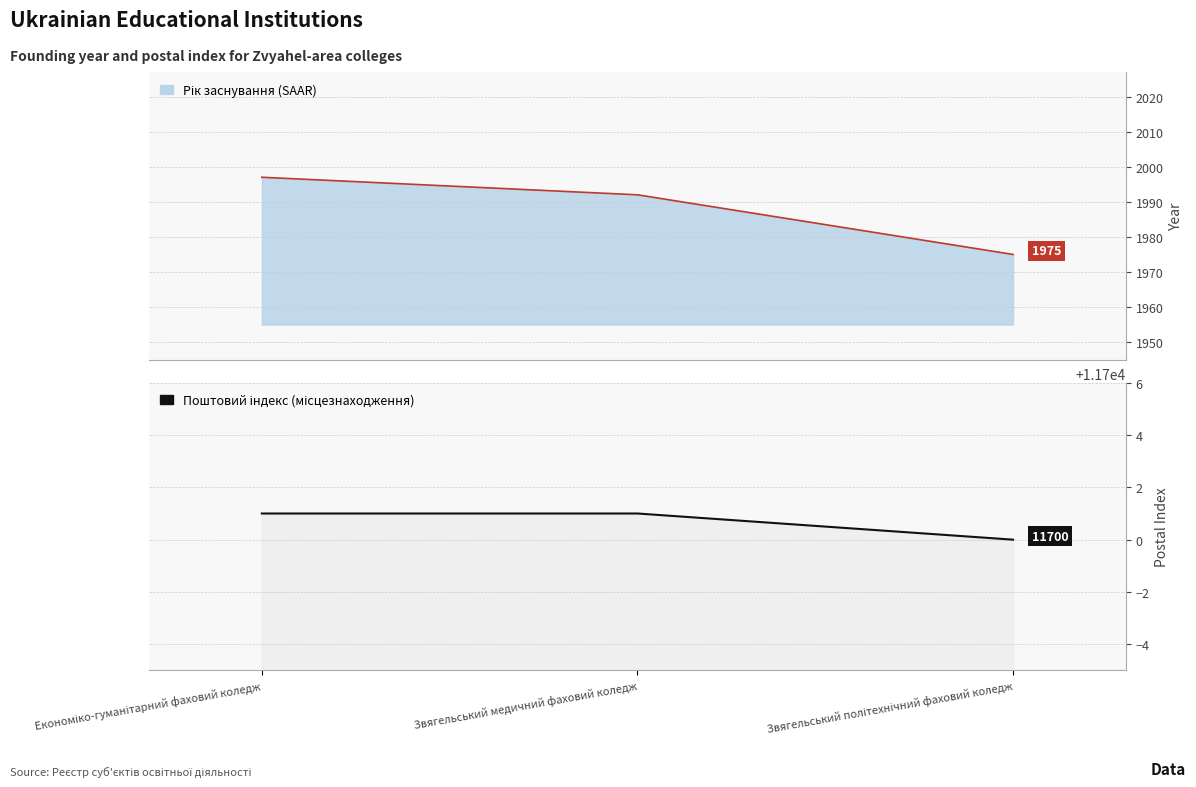

How many distinct data groups are displayed?

2